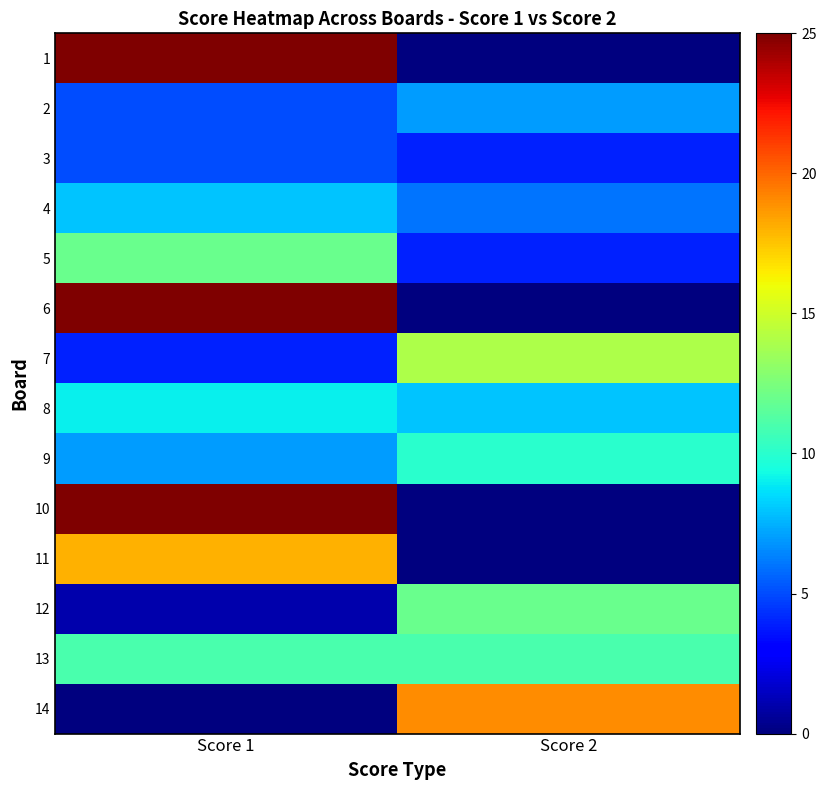

How many data points does each series have?

2